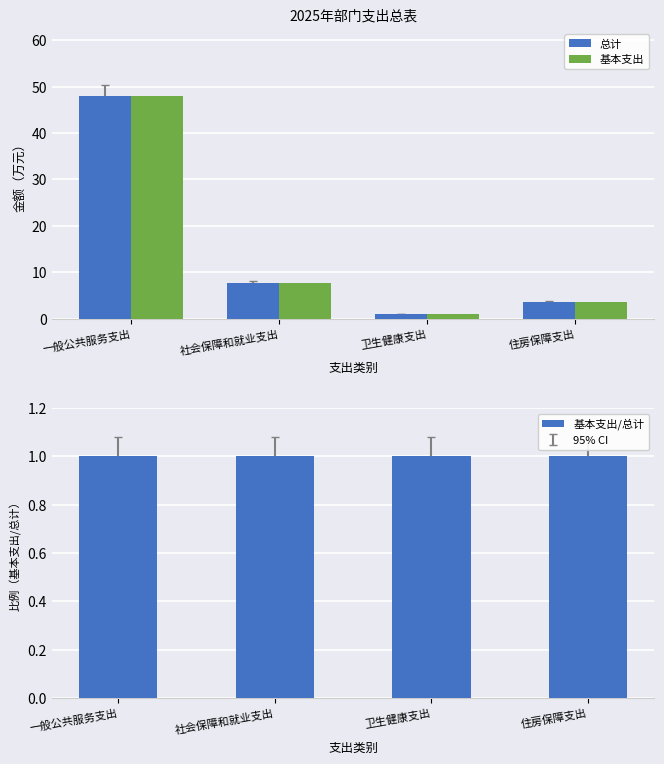

What is the highest value of the 总计 series?

48.0